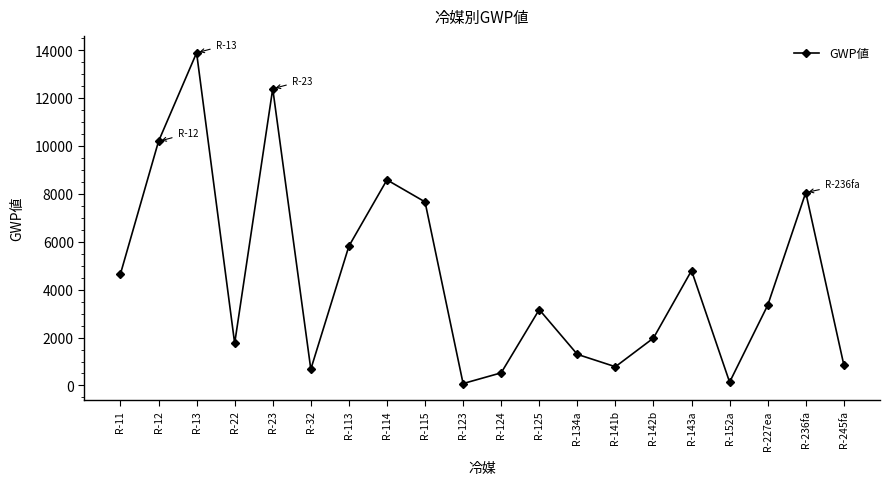

Which has a higher value, R-115 or R-23?

R-23